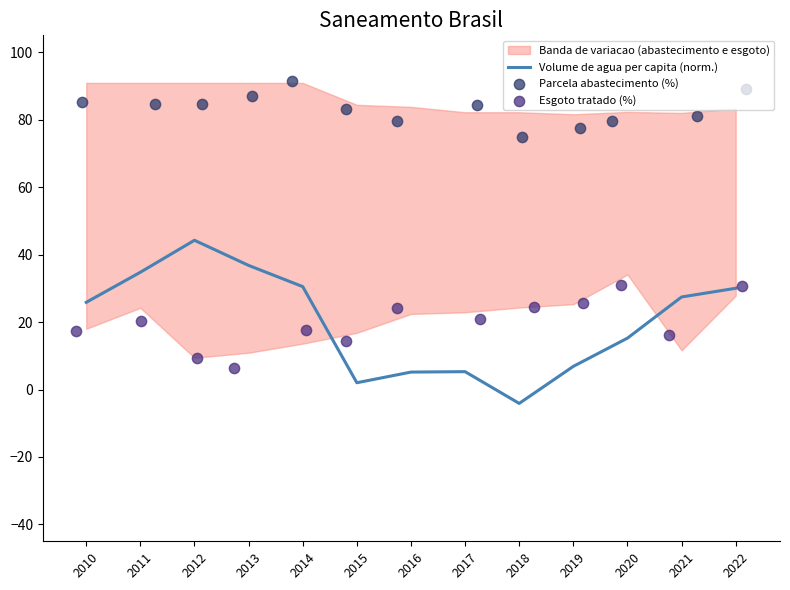

Which series has the largest total across all categories?

Parcela abastecimento (%)